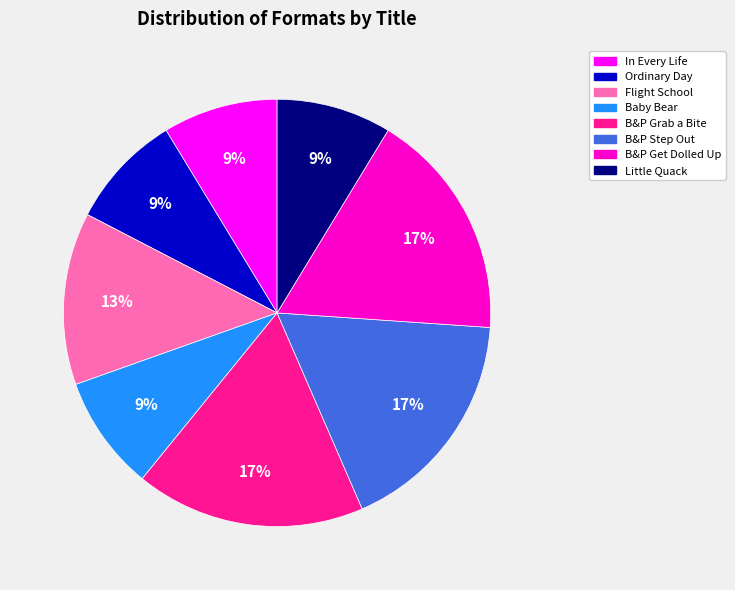

Is there any slice that represents more than half of the pie?

No